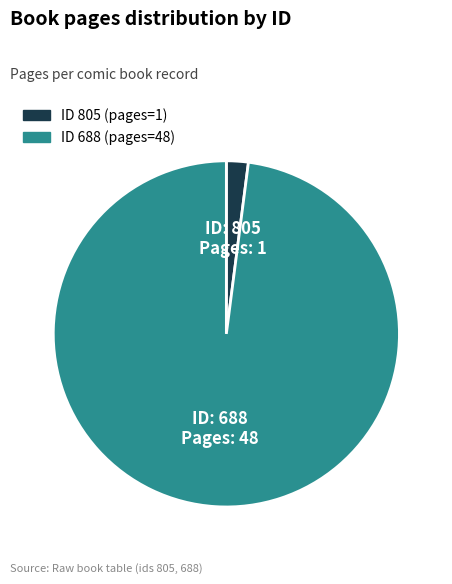

How many segments does this pie chart have?

2